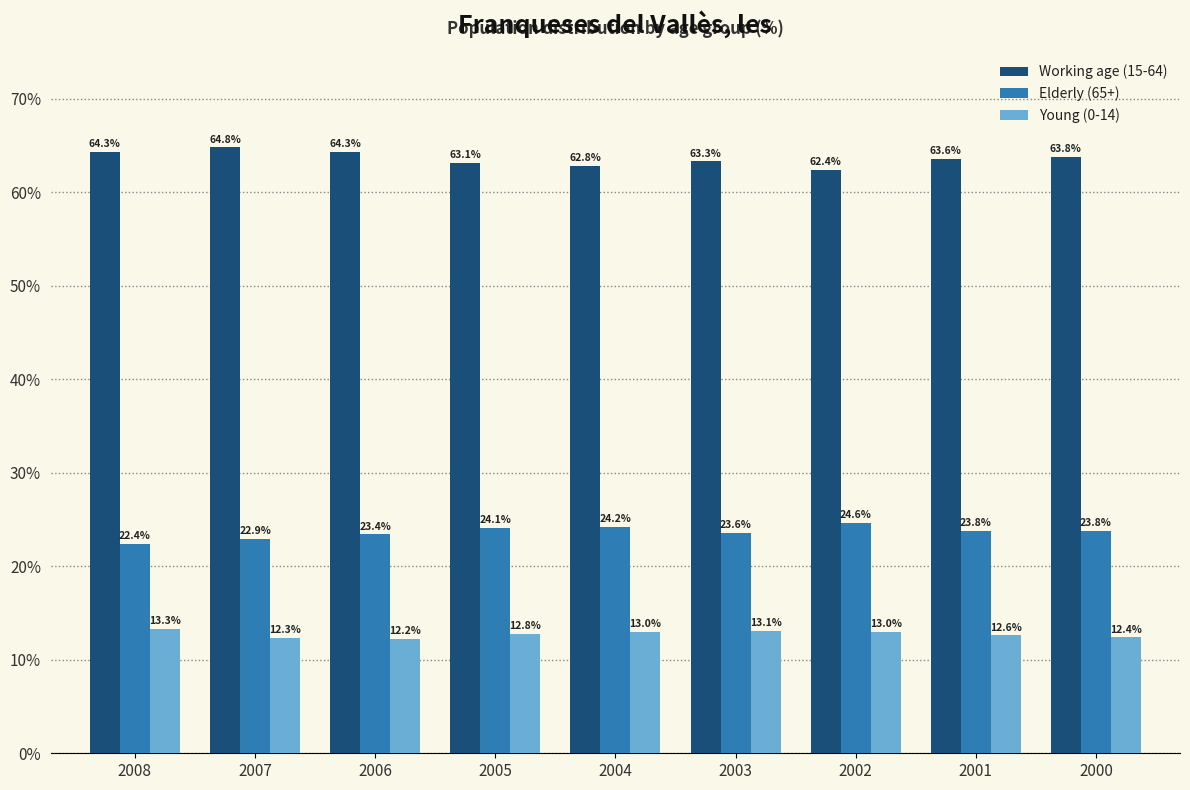

At how many categories does at least one series exceed 42?

9